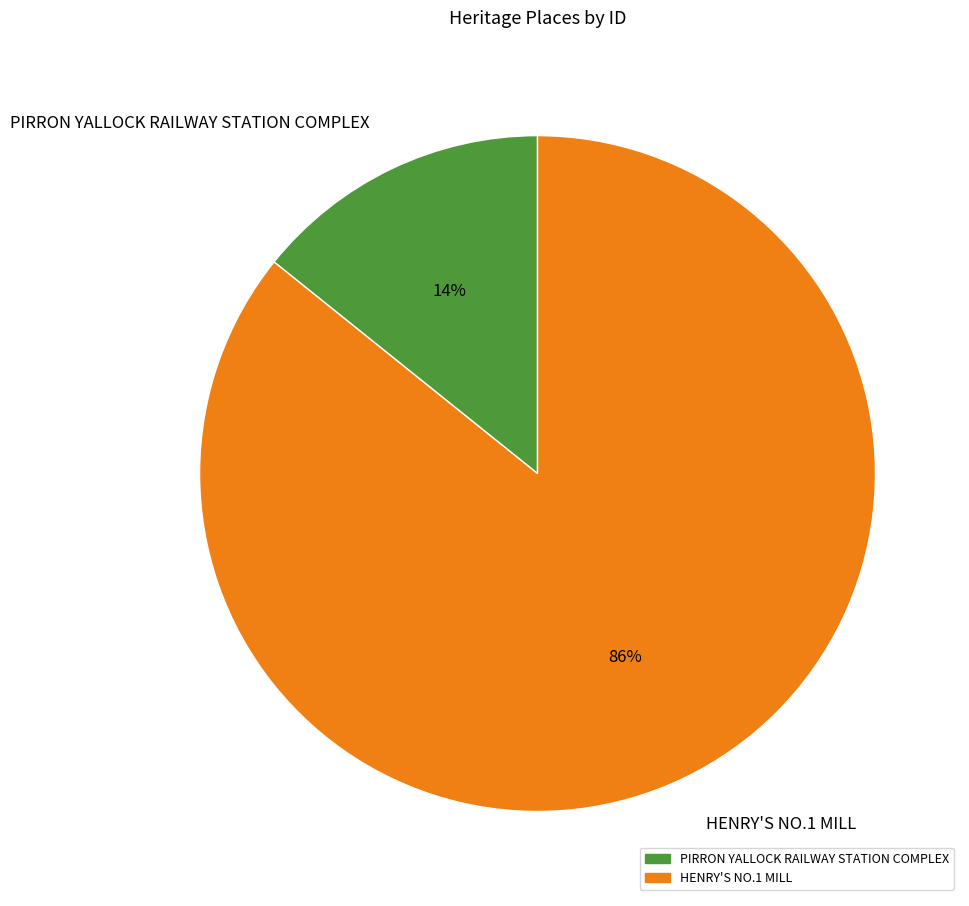

Rank the categories by value from lowest to highest.

PIRRON YALLOCK RAILWAY STATION COMPLEX, HENRY'S NO.1 MILL